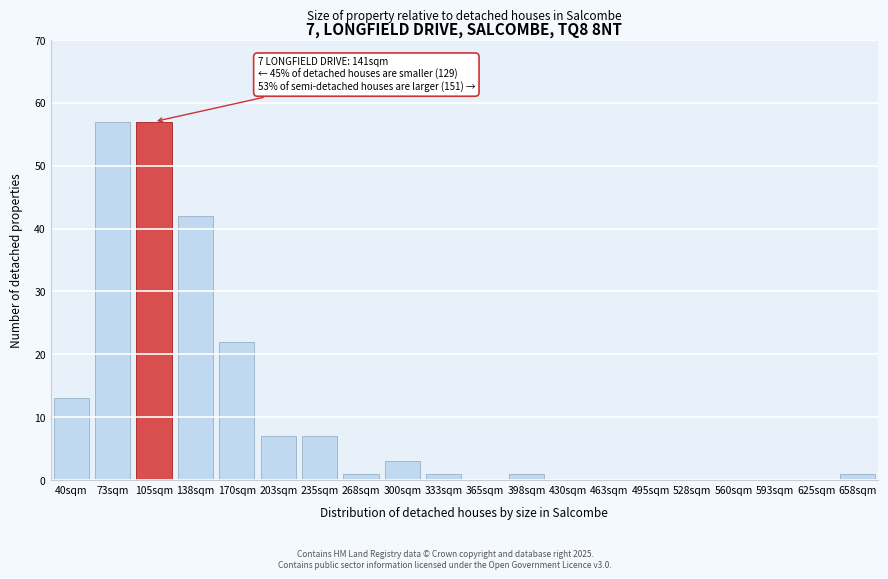

What is the maximum value shown in the chart?

57